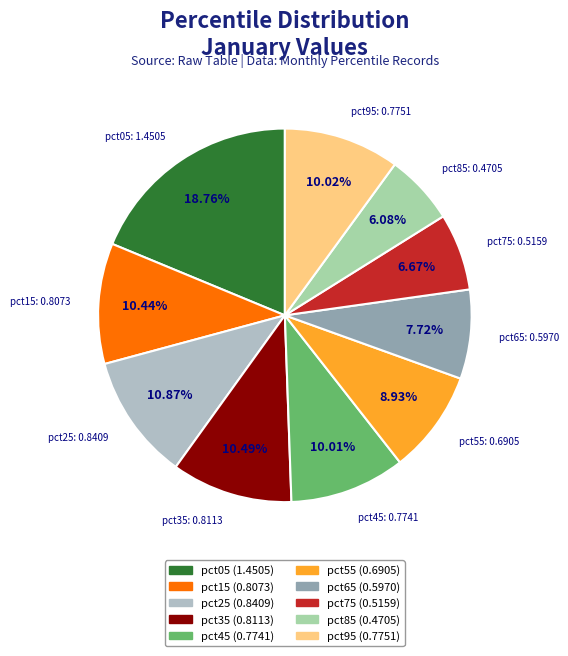

Which slice is the smallest?

pct85